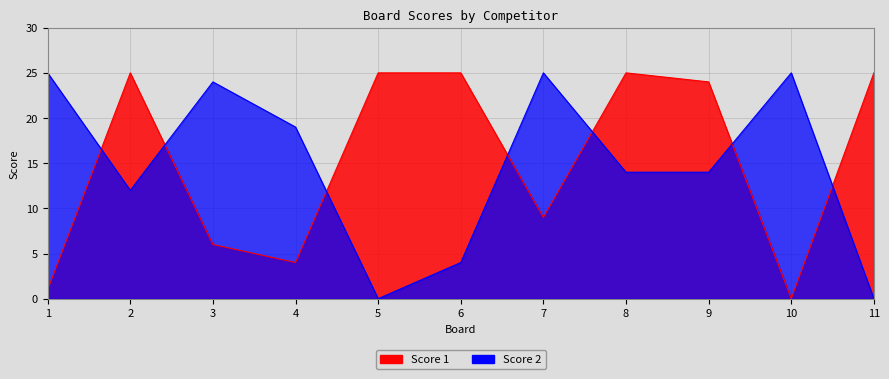

What is the maximum value for Score 2?

25